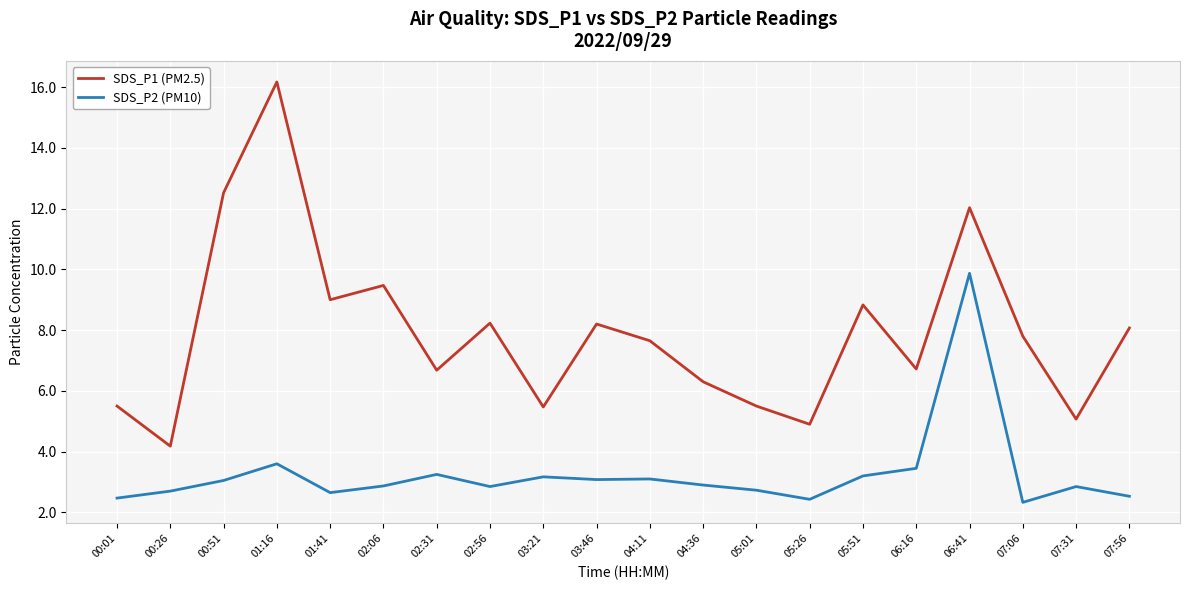

What is the spread (max minus min) of values at 06:16?

3.3